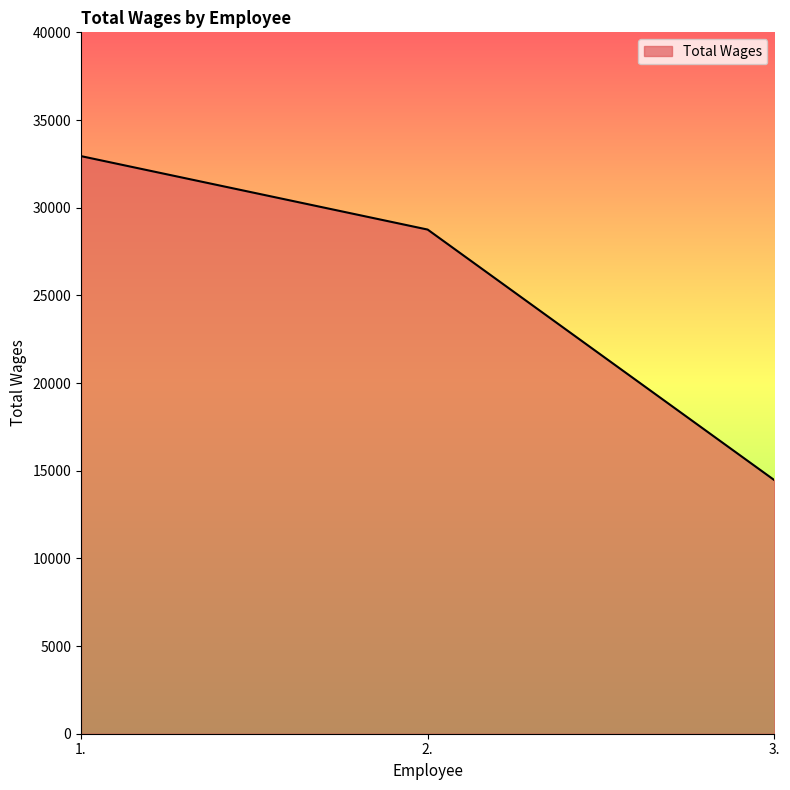

How many lines are shown in the chart?

1